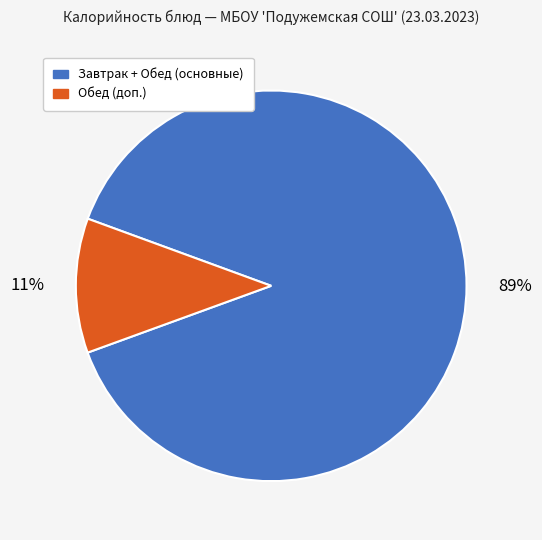

The Завтрак + Обед (основные) slice represents 89% of the pie. True or false?

True